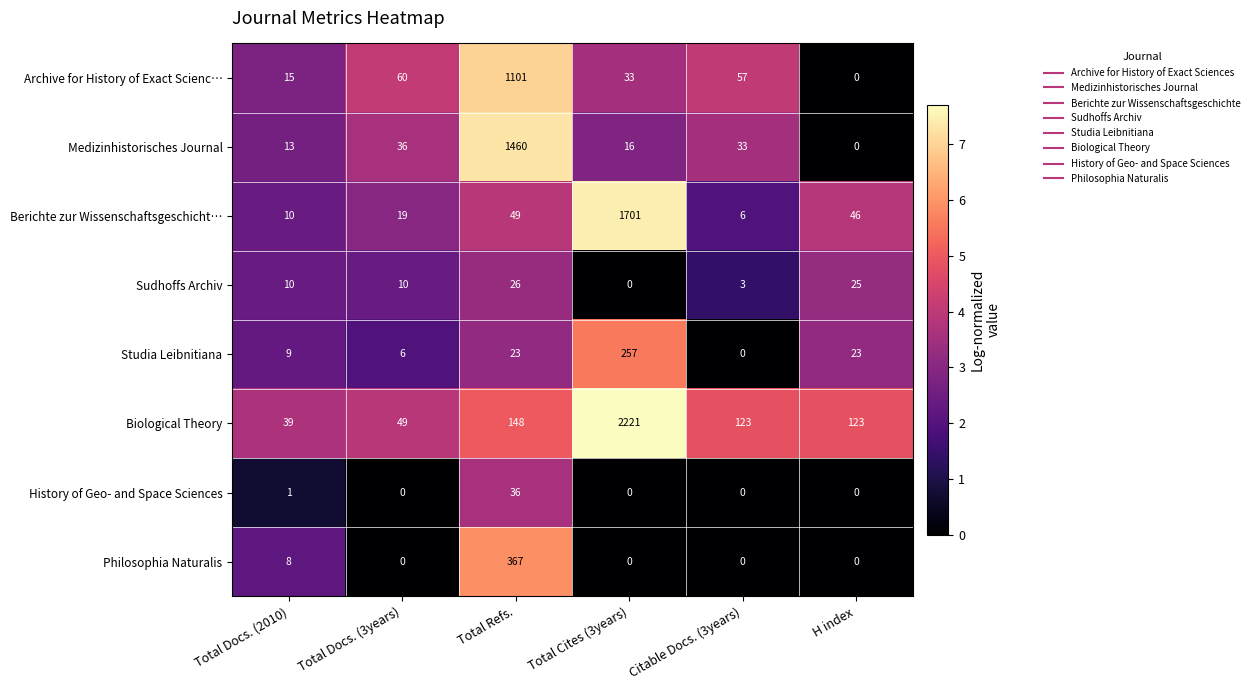

The Sudhoffs Archiv series shows 10 at Total Docs. (3years). True or false?

True